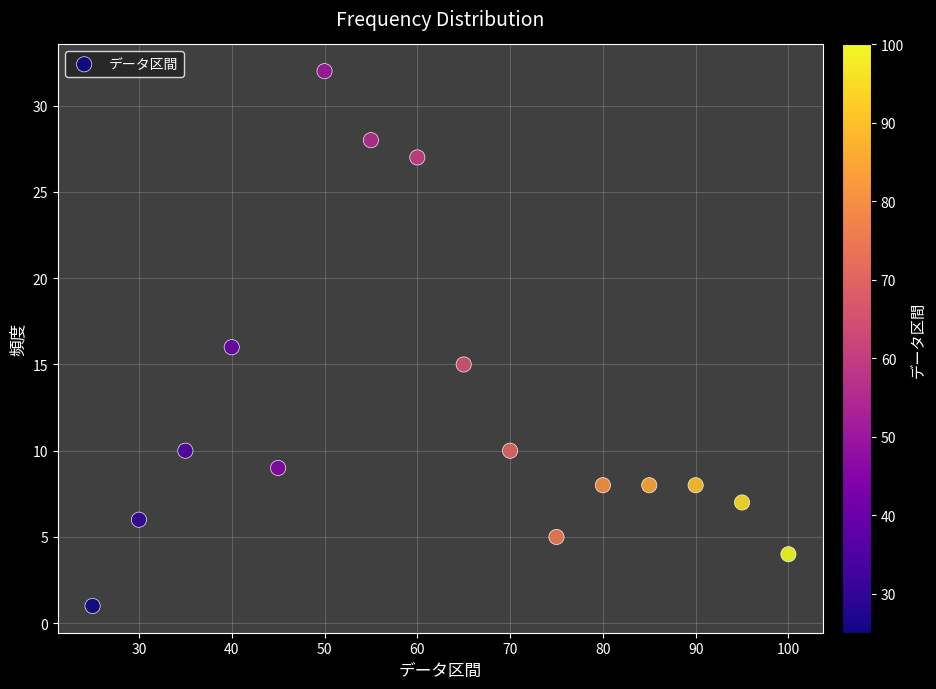

What is the range of Y values (max minus min)?

31